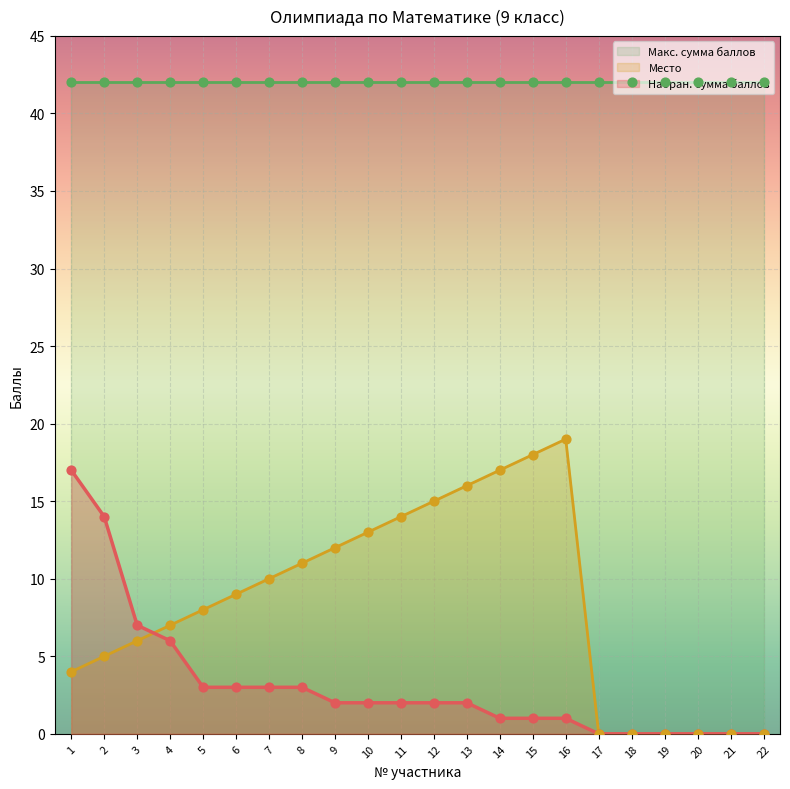

The value of Набран. сумма баллов at 13 is 2. True or false?

True